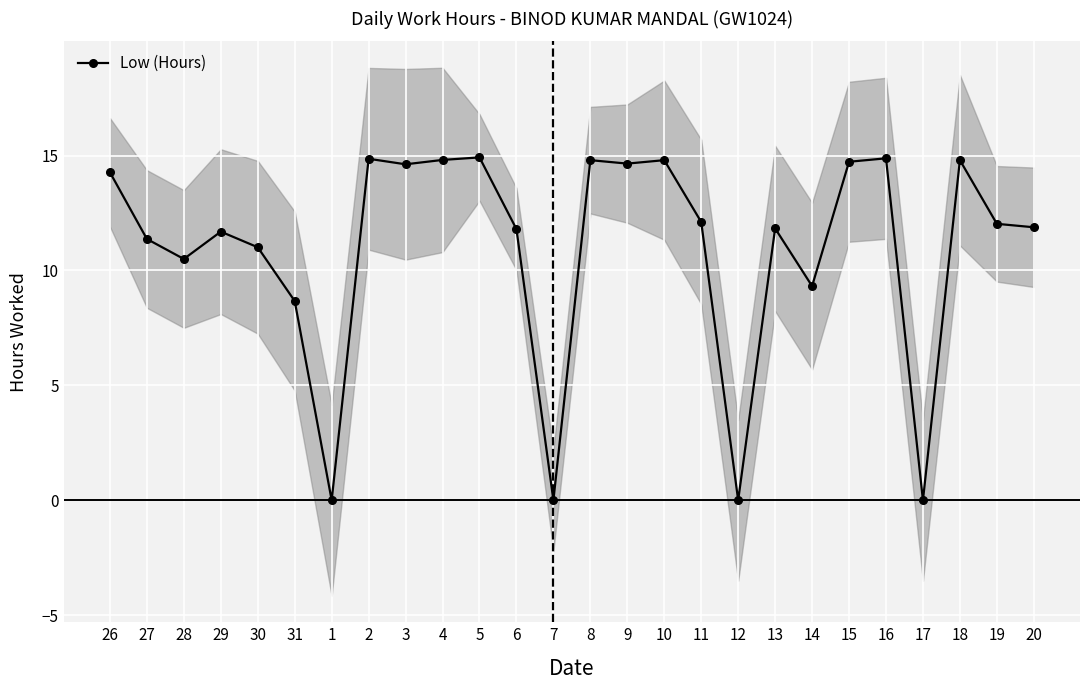

What is the value of the 21st point from the left?

14.7